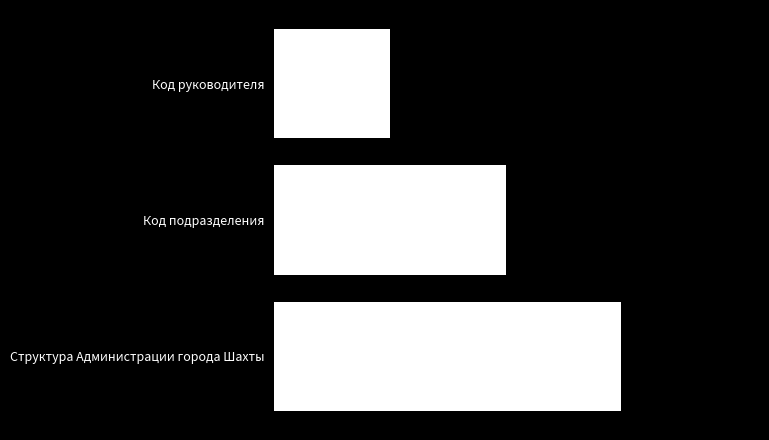

At which label is the value closest to 2?

Код подразделения